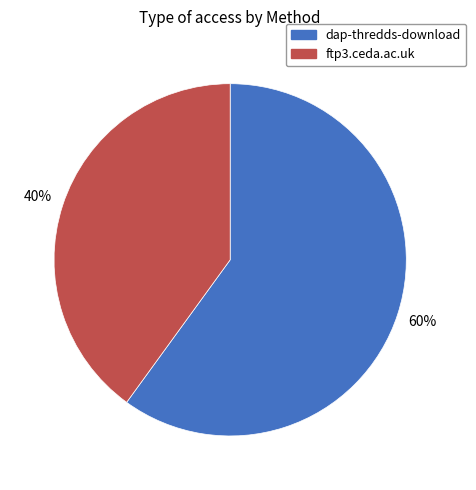

Between ftp3.ceda.ac.uk and dap-thredds-download, which is larger?

dap-thredds-download